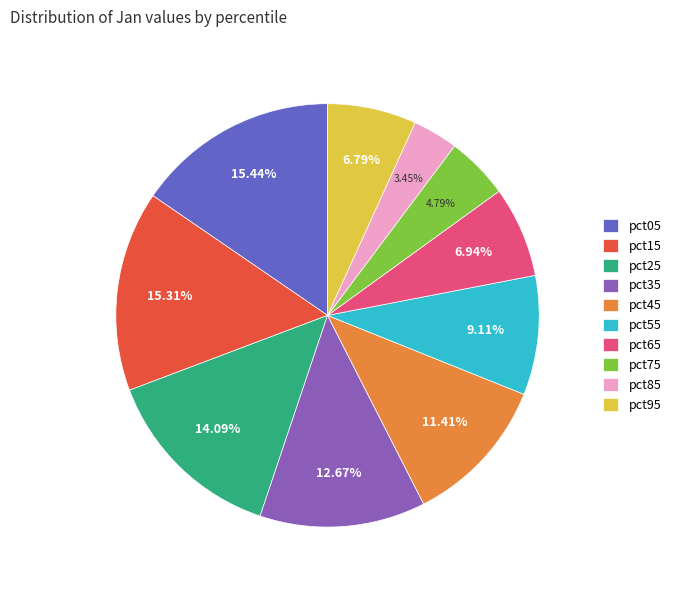

How many segments does this pie chart have?

10